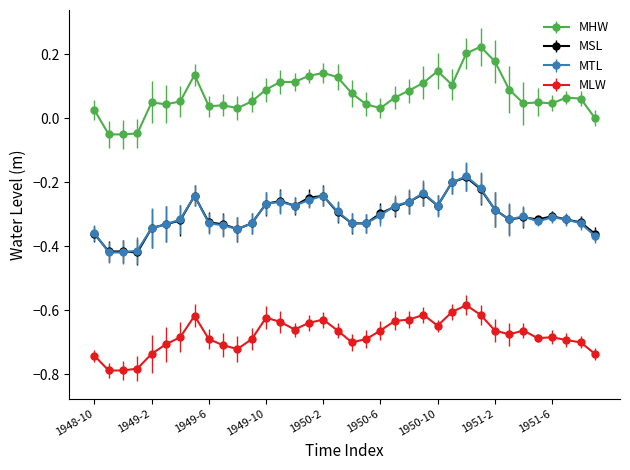

True or false: MTL and MHW cross at least once.

False